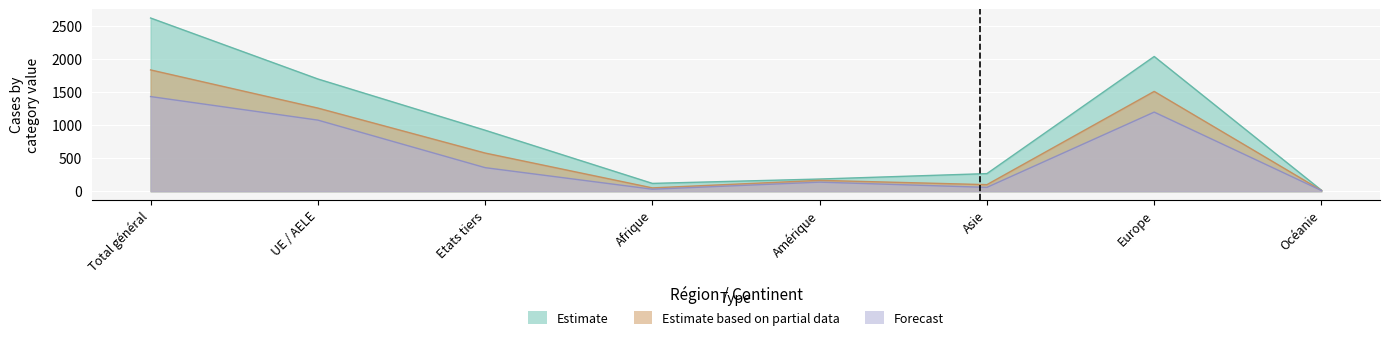

What is the difference between the maximum and second lowest values in the Total départs series?

1401